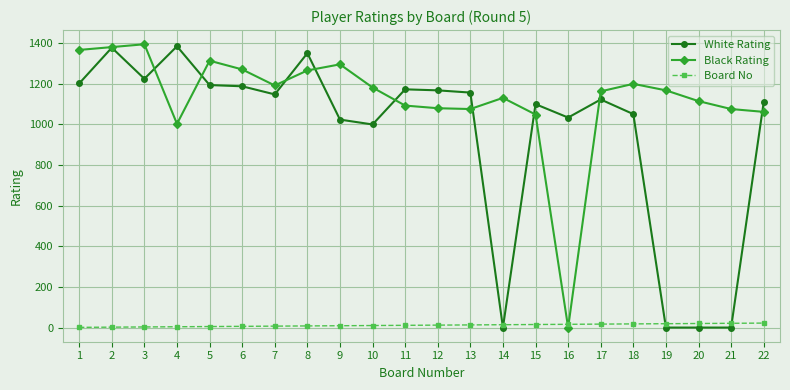

Which series changed the most between 1 and 21?

White Rating